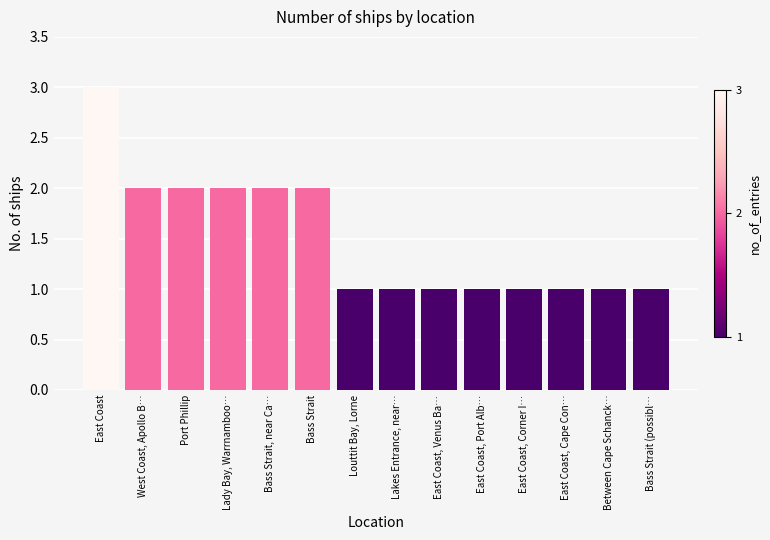

What is the label of the 1st bar from the left?

East Coast